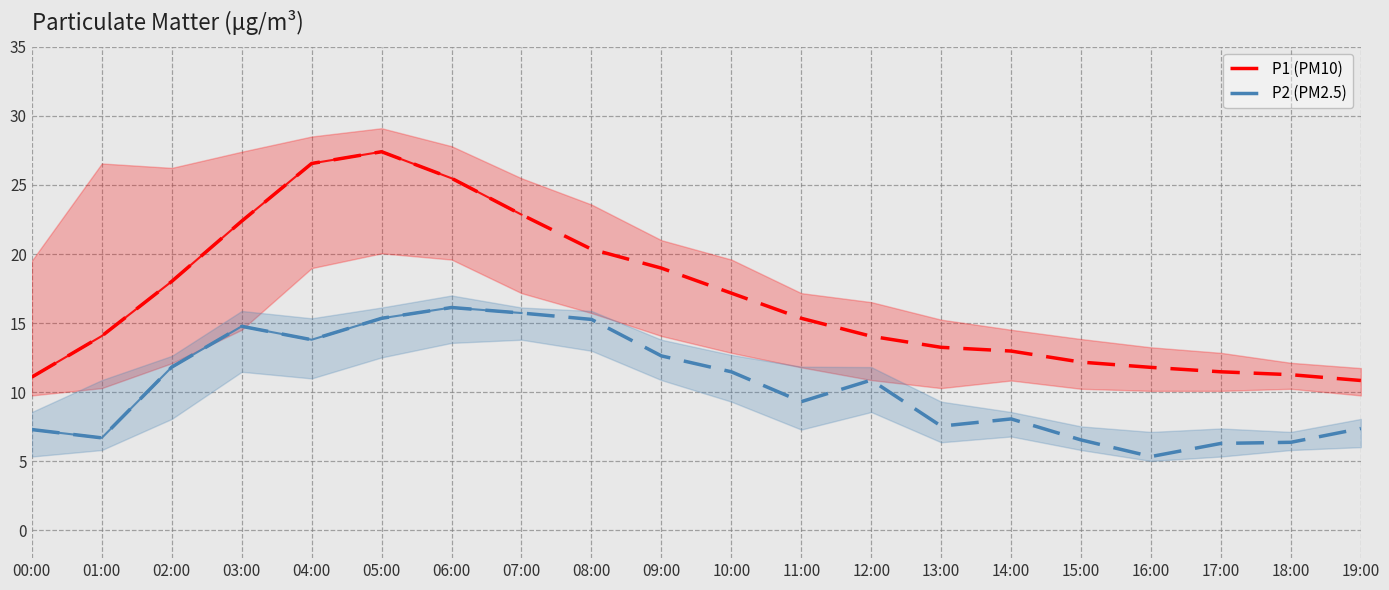

List the series in order of their overall mean, highest first.

P1 (PM10), P2 (PM2.5)